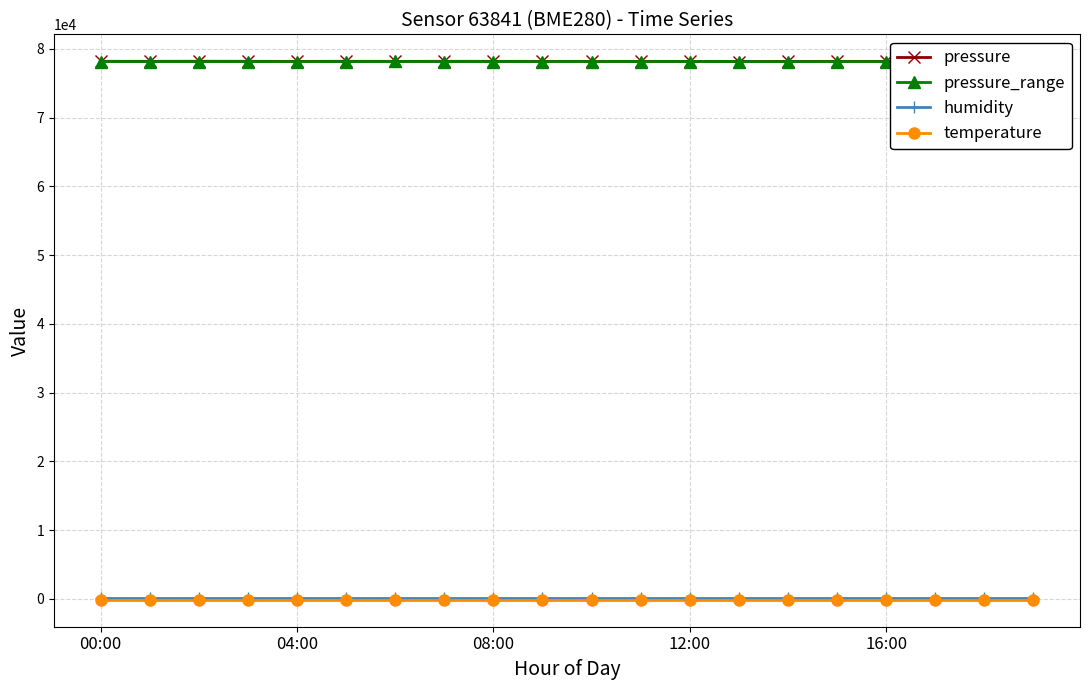

What is the sum of the pressure_range values at 6 and 18?

156353.9